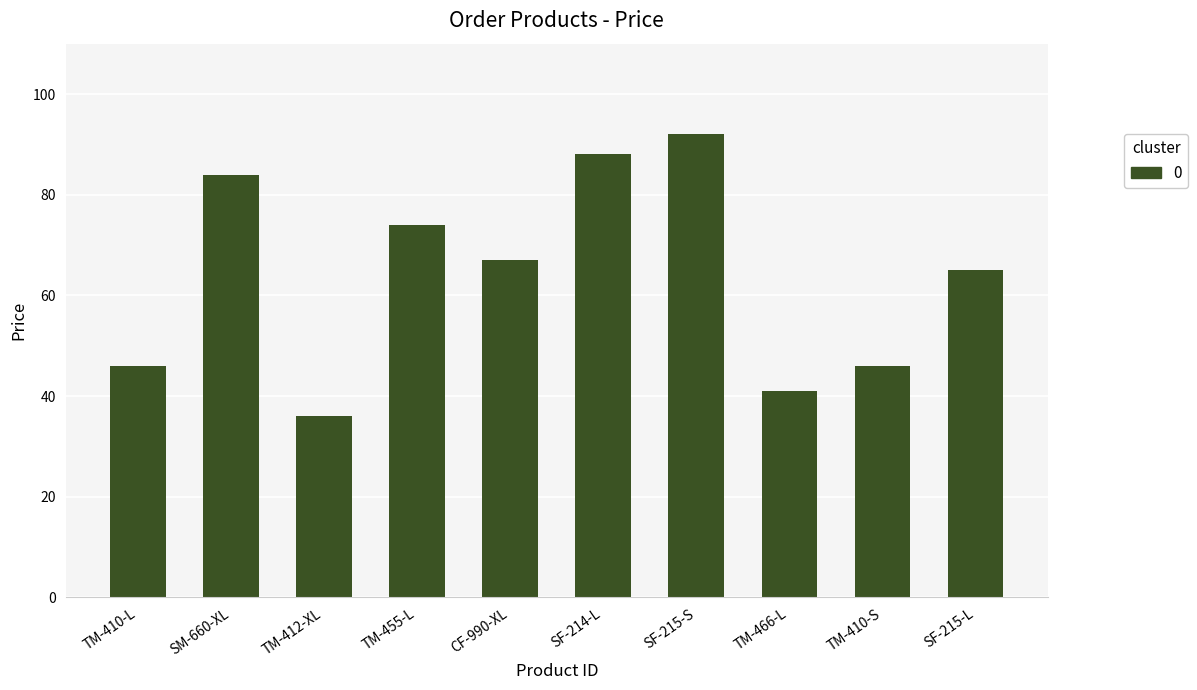

What is the label of the 8th bar from the right?

TM-412-XL